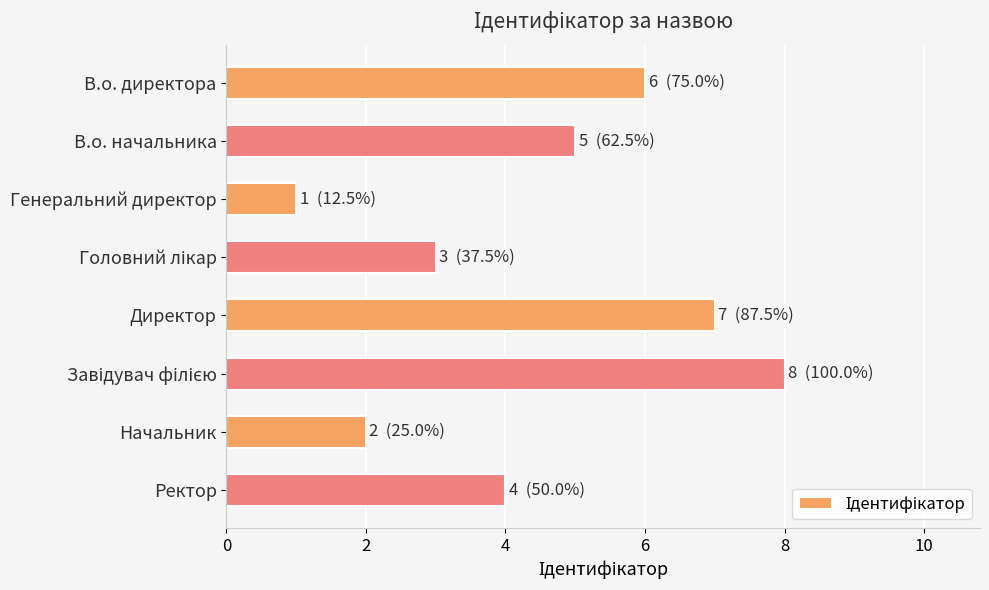

What is the label of the 4th bar from the bottom?

Директор